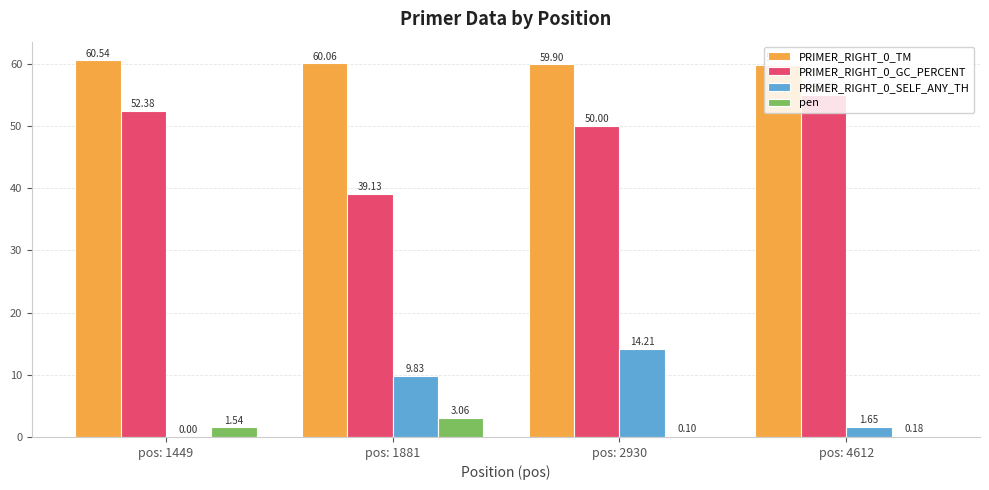

Which series changed the most between pos: 1881 and pos: 2930?

PRIMER_RIGHT_0_GC_PERCENT